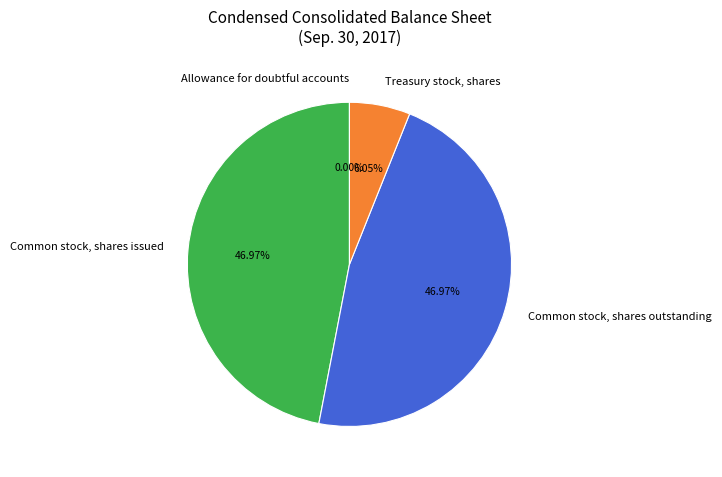

To the nearest percent, what portion does Common stock, shares outstanding represent?

47%